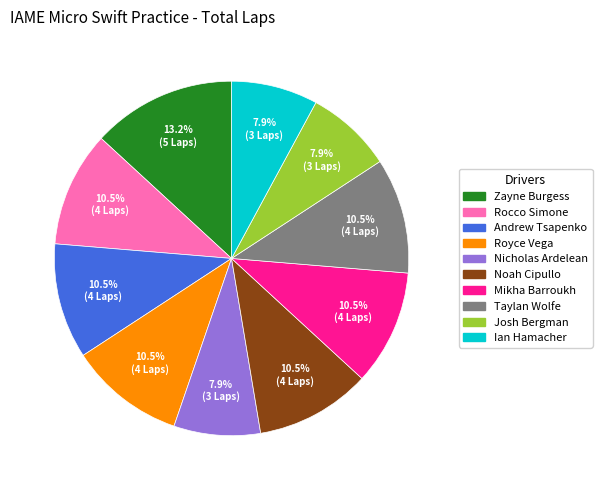

To the nearest percent, what is the difference between the Josh Bergman and Andrew Tsapenko slice percentages?

3%